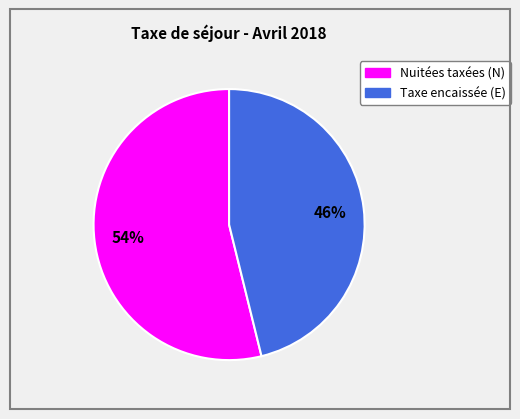

Do Taxe encaissée (E) and Nuitées taxées (N) together represent more than half of the pie?

Yes